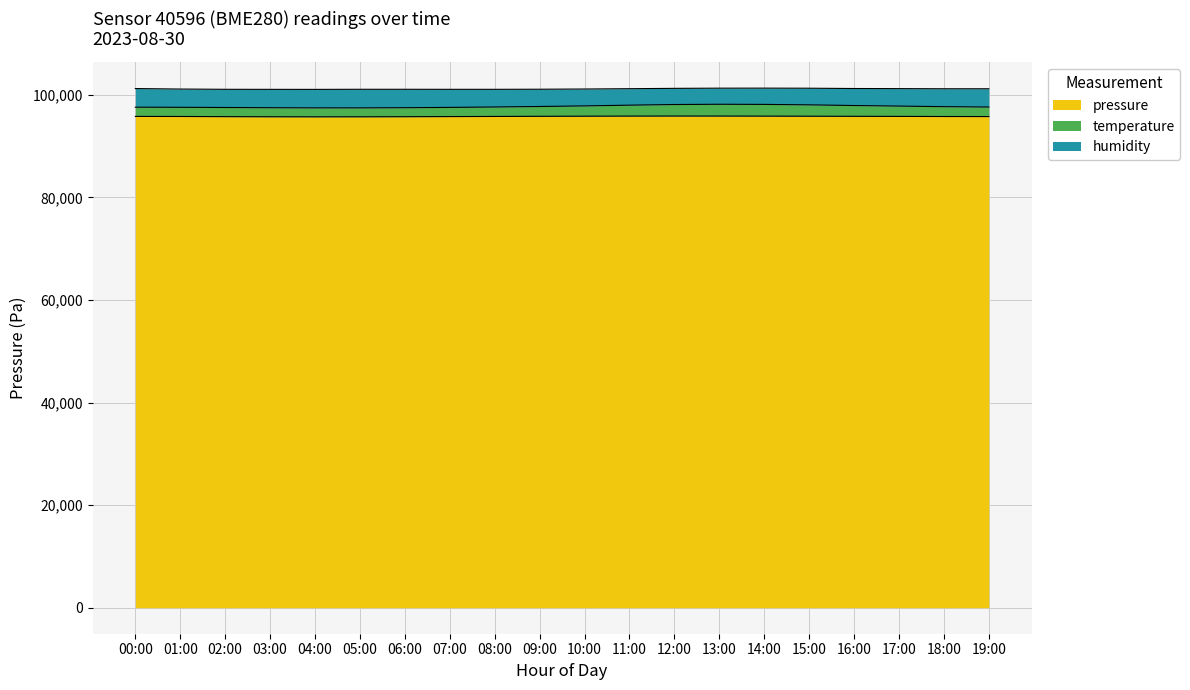

Is it true that pressure equals 95721.9 at 06:00?

True